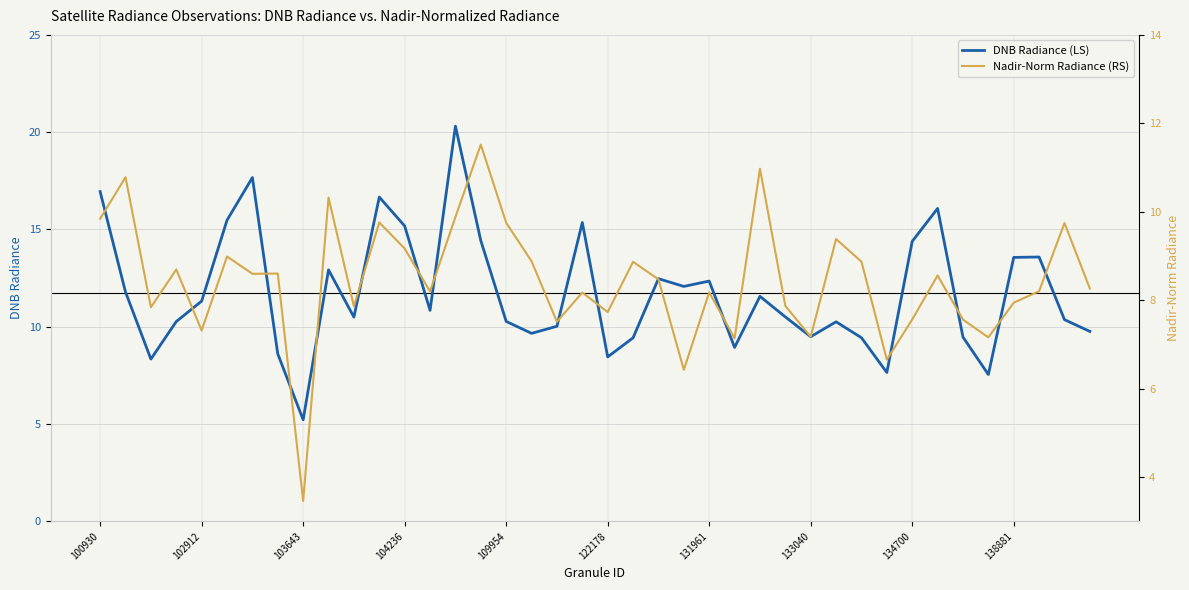

Which series has the widest spread of values?

DNB Radiance (LS)